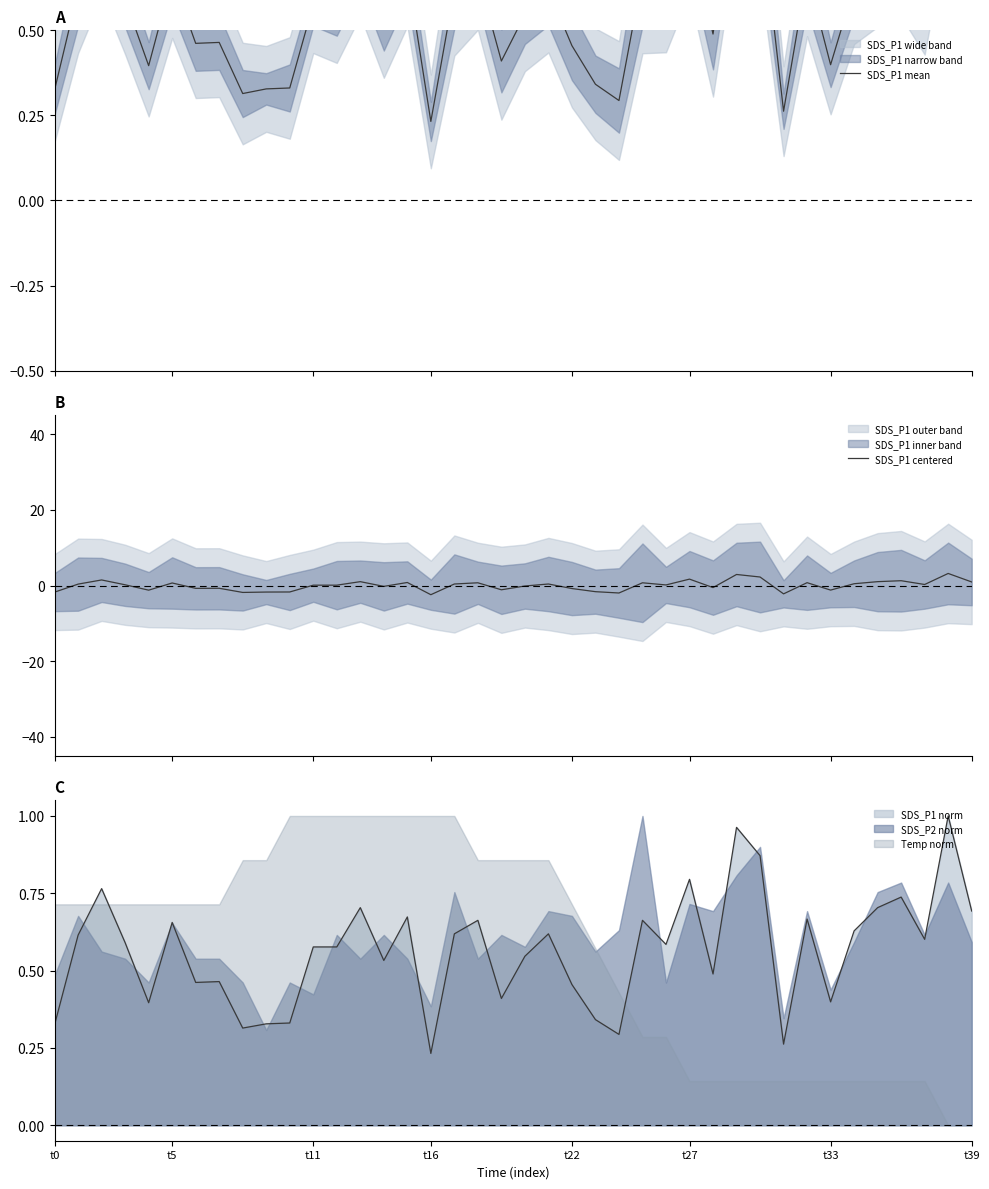

Which category has the lowest value in the SDS_P1 norm series?

t16